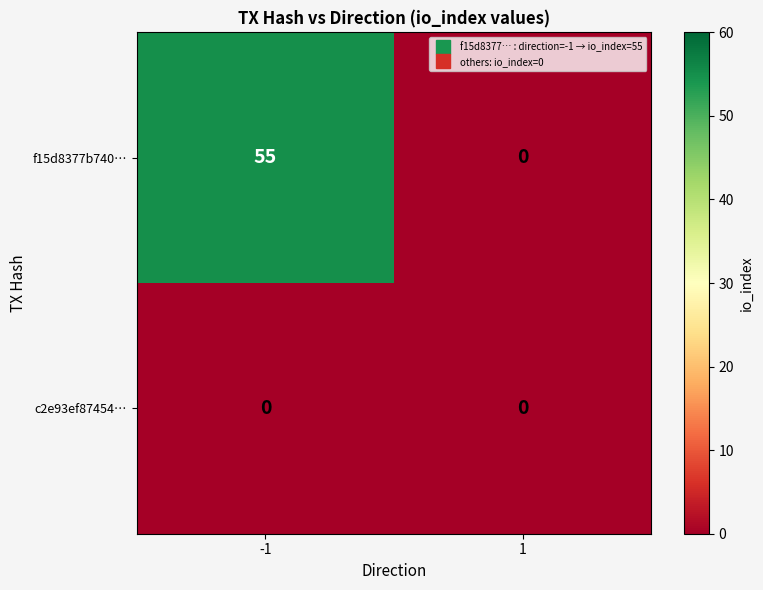

Reading left to right, list all the values displayed in this chart.

f15d8377b740…: -1=55	1=0
c2e93ef87454…: -1=0	1=0